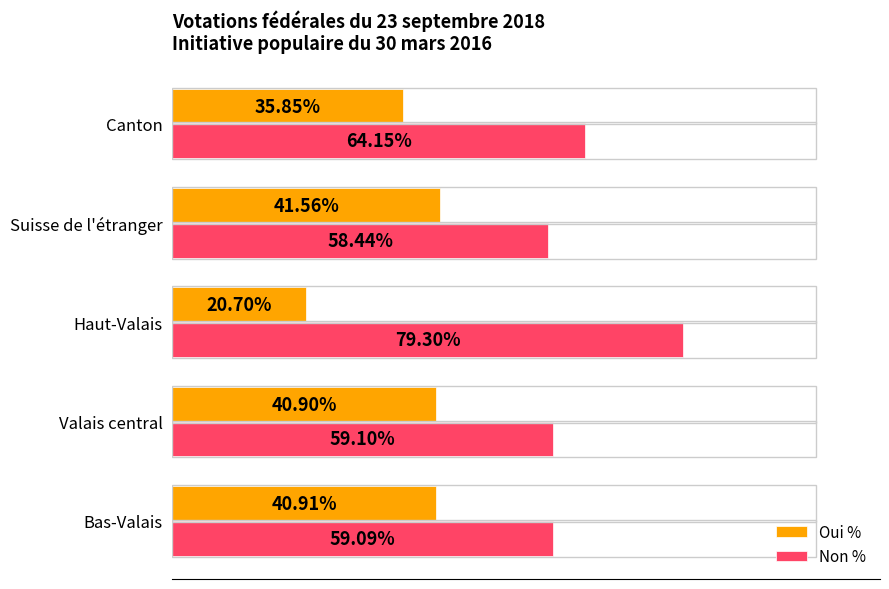

Rank the series by their average value, from lowest to highest.

Oui %, Non %